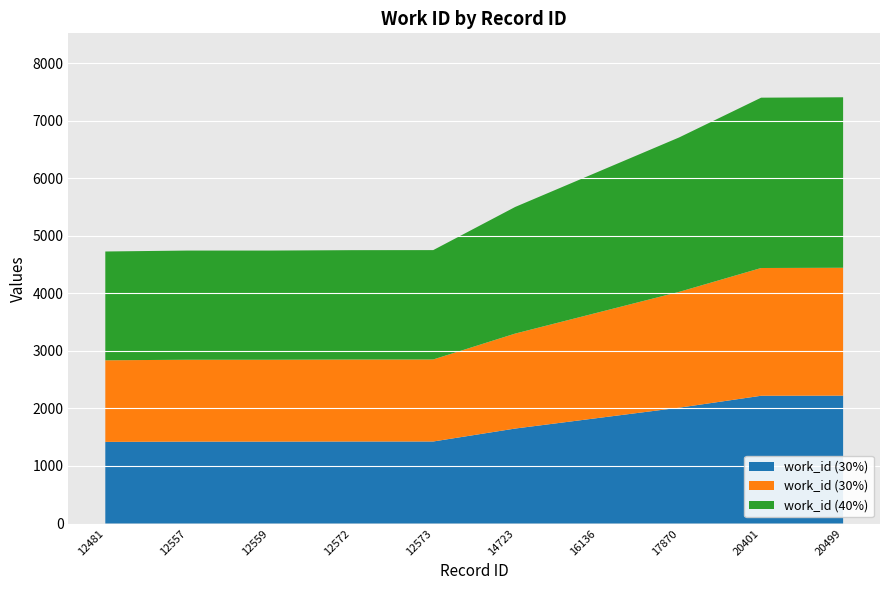

Reading left to right, transcribe all the data shown in this chart.

12481=4727	12557=4743	12559=4743	12572=4750	12573=4751	14723=5501	16136=6105	17870=6709	20401=7400	20499=7407